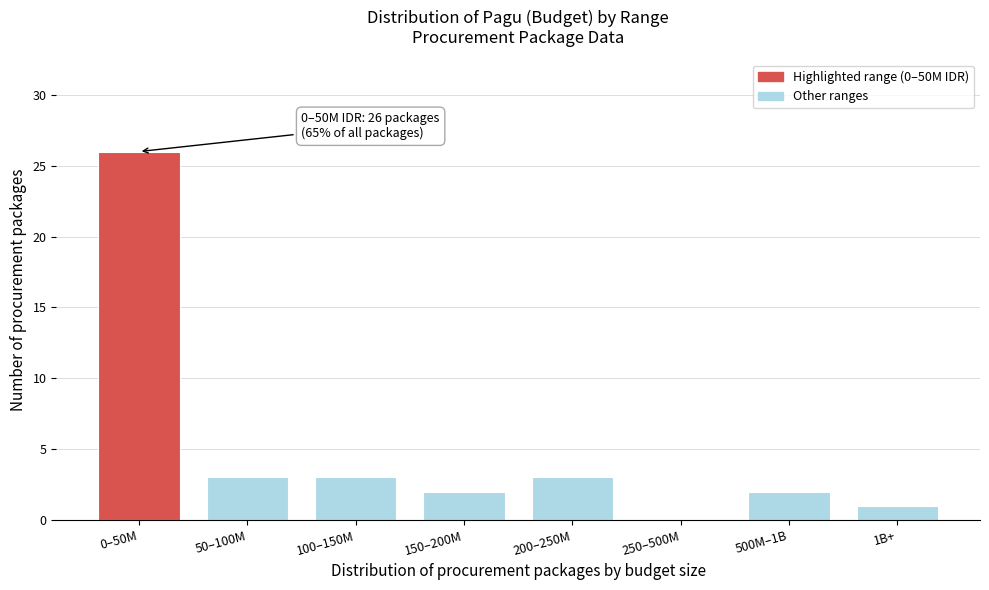

Reading left to right, what are all the values shown in this chart?

0–50M=26	50–100M=3	100–150M=3	150–200M=2	200–250M=3	250–500M=0	500M–1B=2	1B+=1